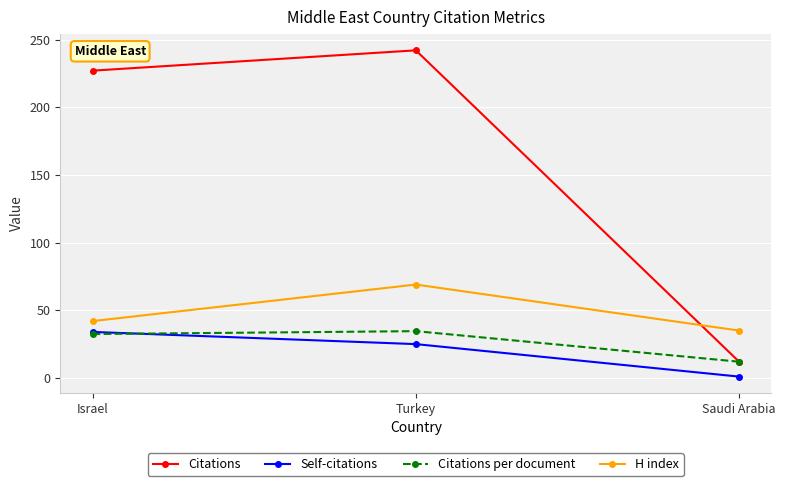

The Citations series shows 371.0 at Israel. True or false?

False